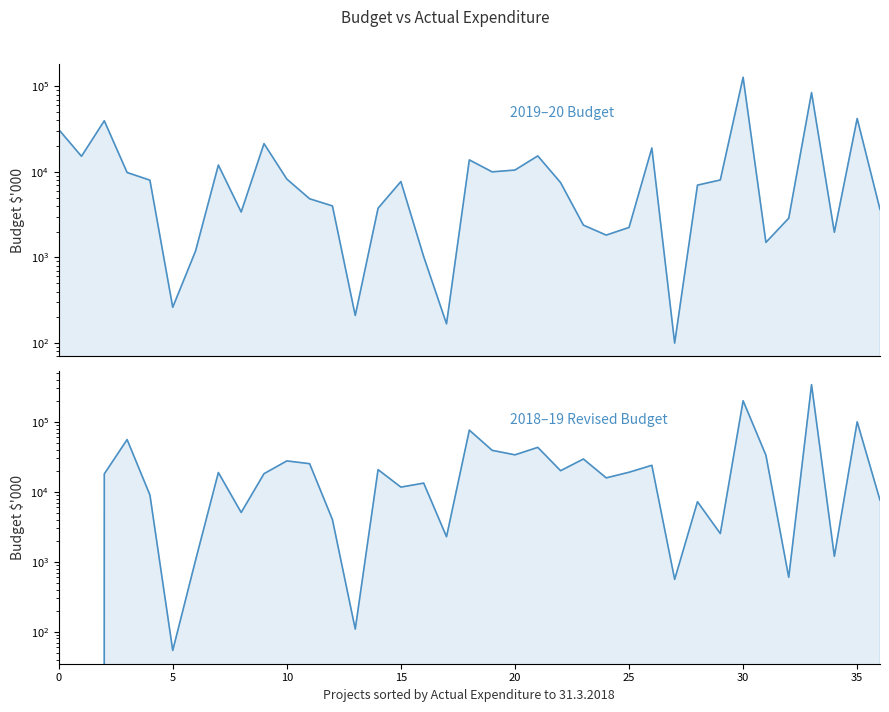

What is the sum of all 2019–20 Budget $'000 values?

533312